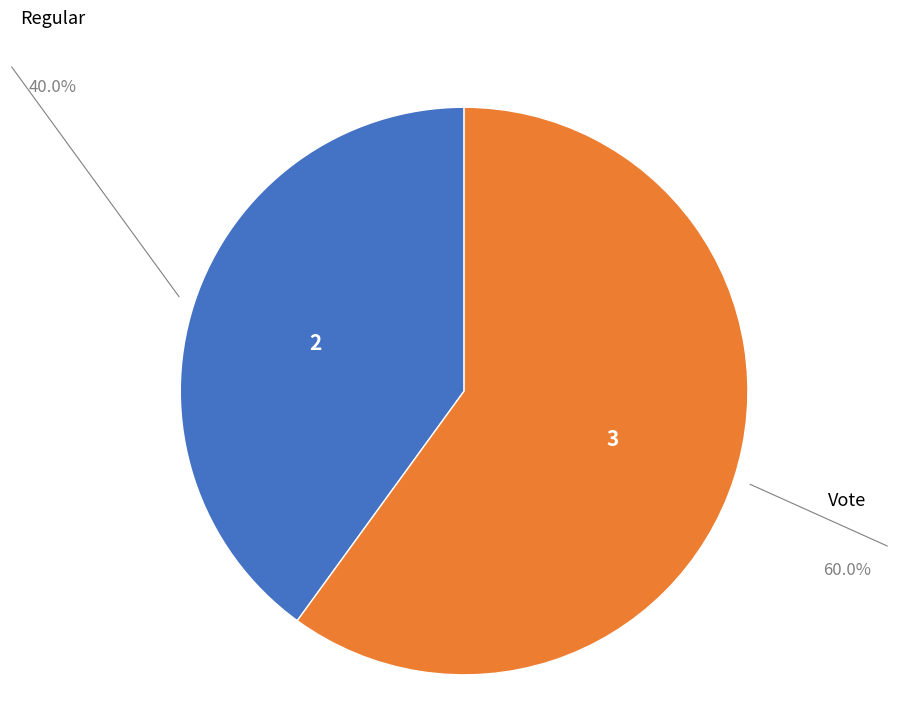

Is the sum of Regular and Vote greater than half?

Yes